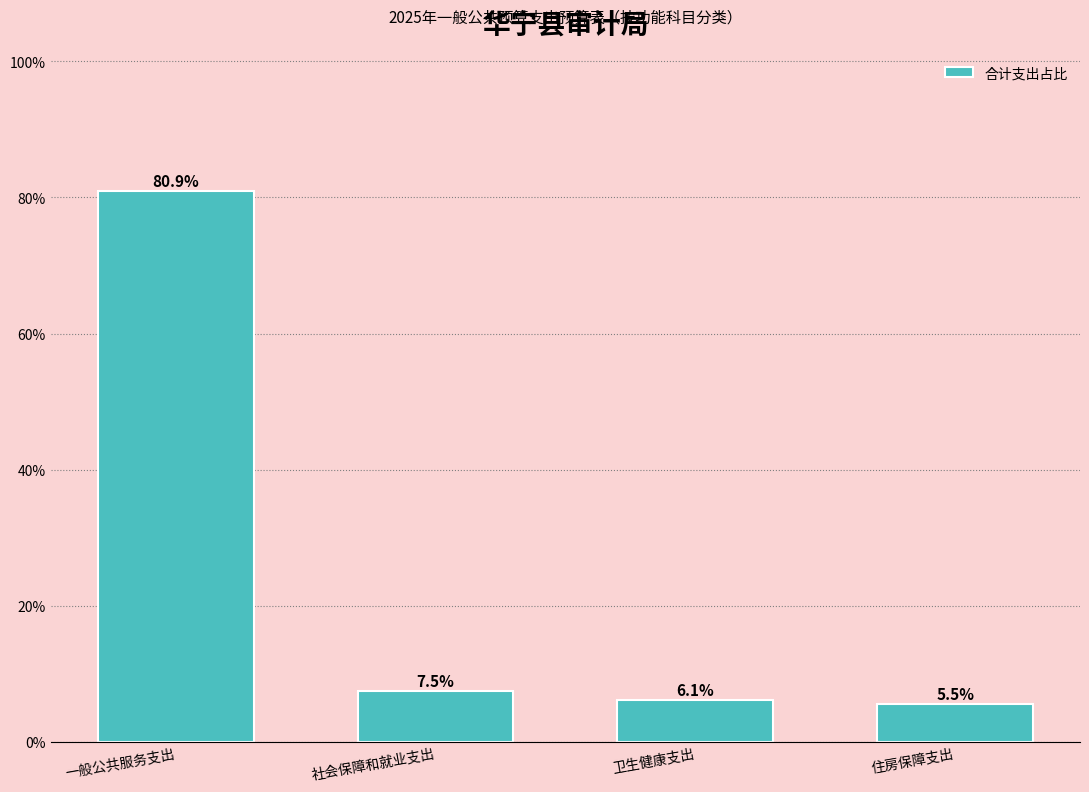

Reading left to right, extract all data points from this chart.

80.9	7.5	6.1	5.5